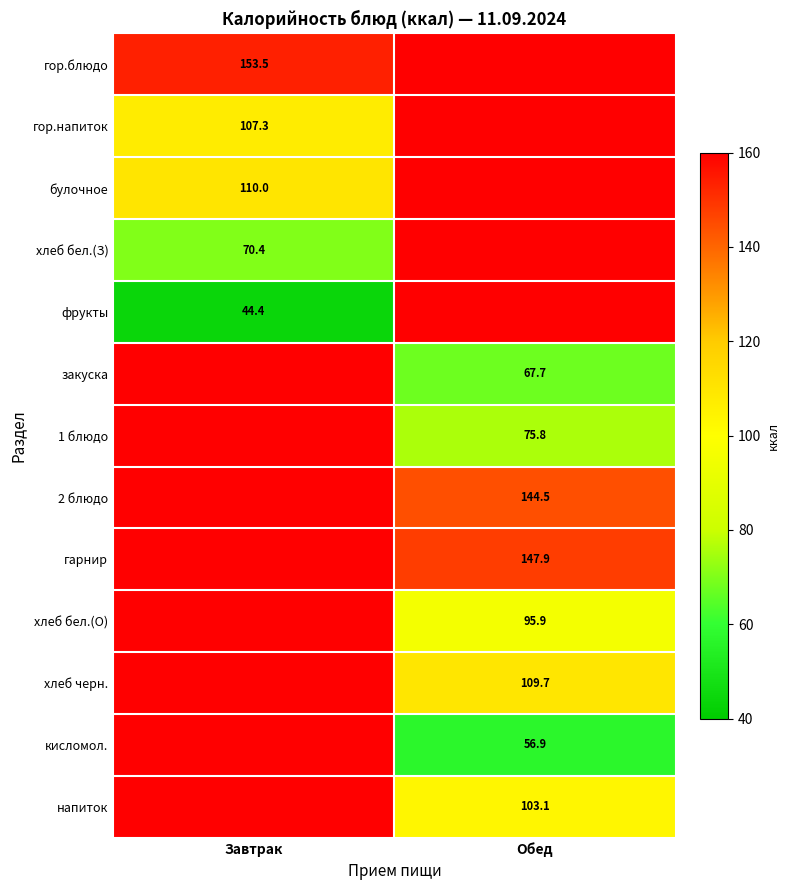

Between Обед and Завтрак, which is larger?

Завтрак